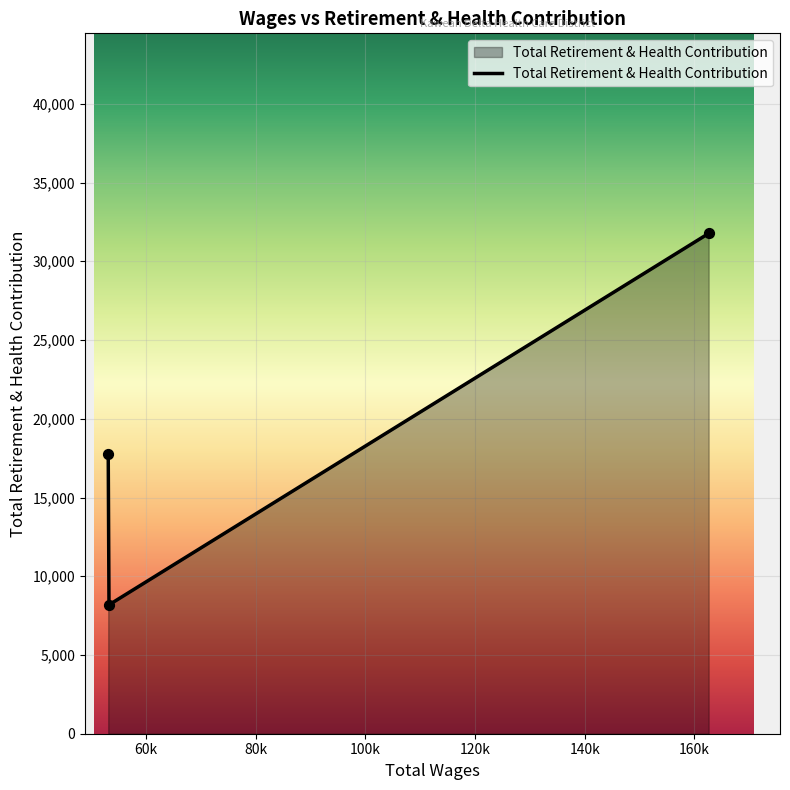

What is the sum of all values?

57694